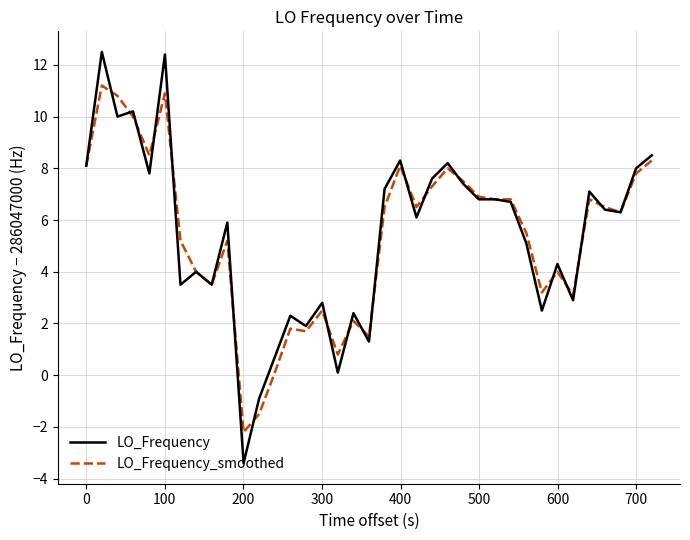

What is the lowest value of the LO_Frequency_smoothed series?

-2.2